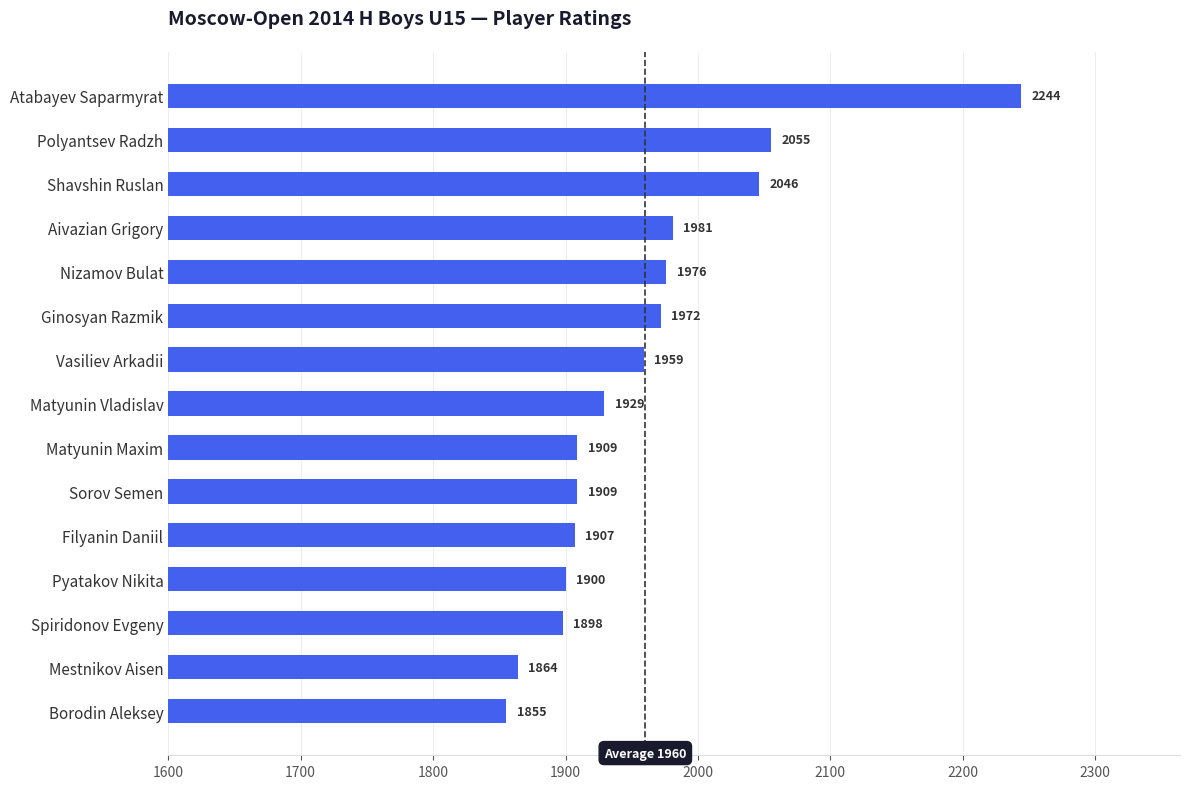

What is the ratio of the value at Spiridonov Evgeny to the value at Matyunin Vladislav?

1.0